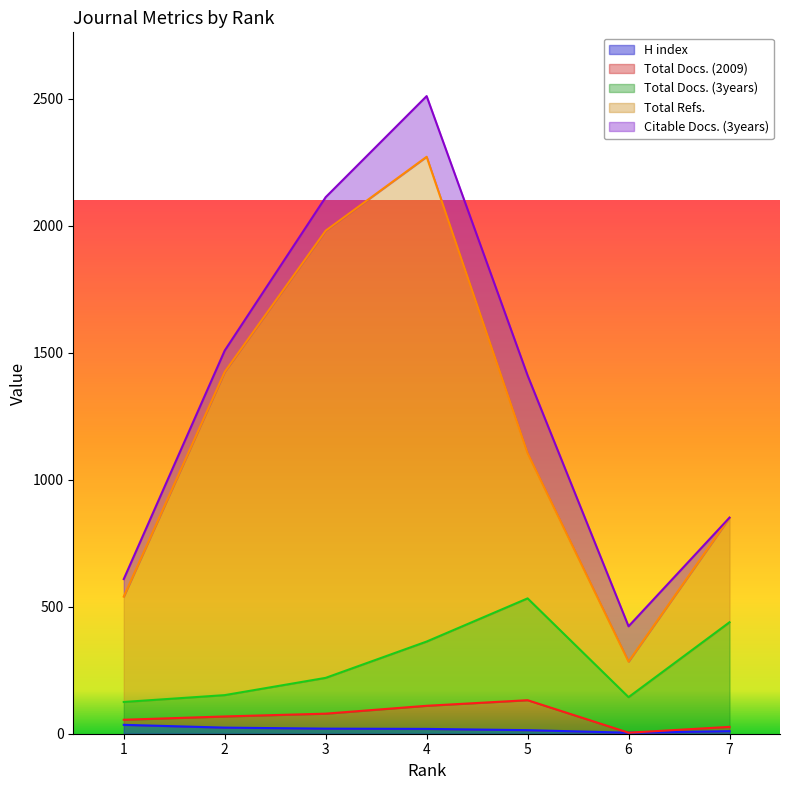

Which series ends up on top after the final intersection of H index and Citable Docs. (3years)?

H index